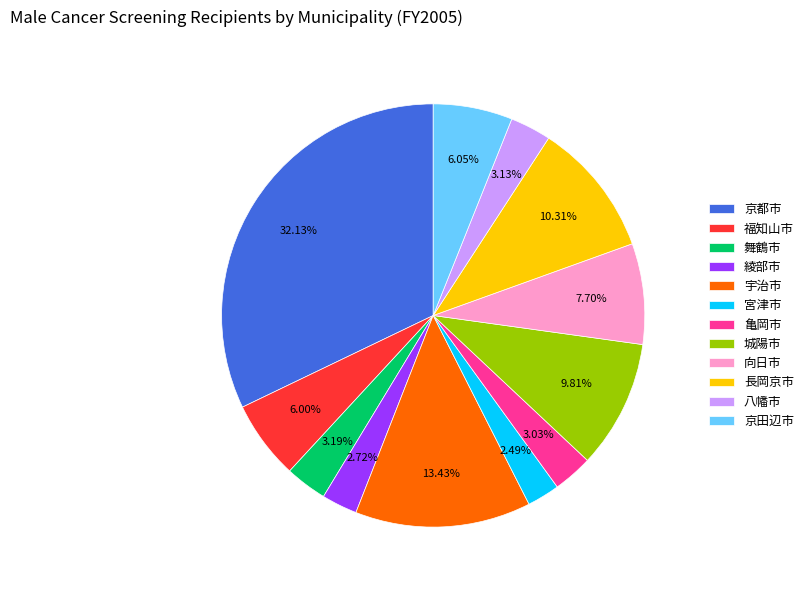

What is the largest slice in the pie chart?

京都市